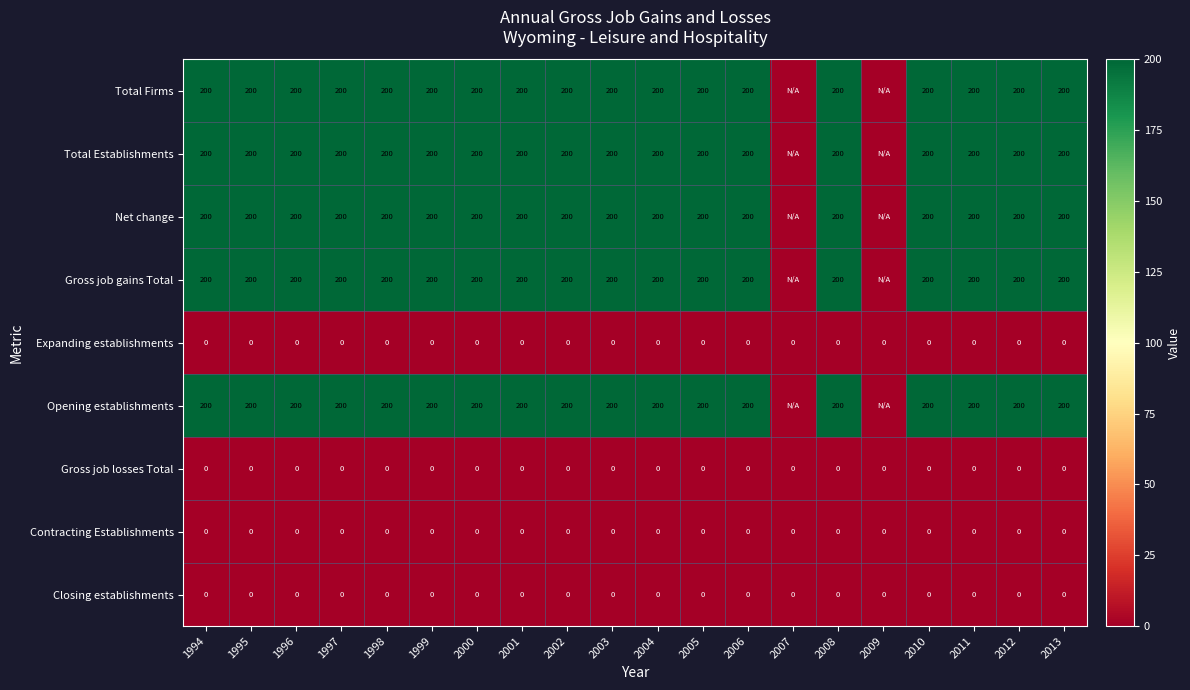

At which category is the sum across all series the highest?

1994